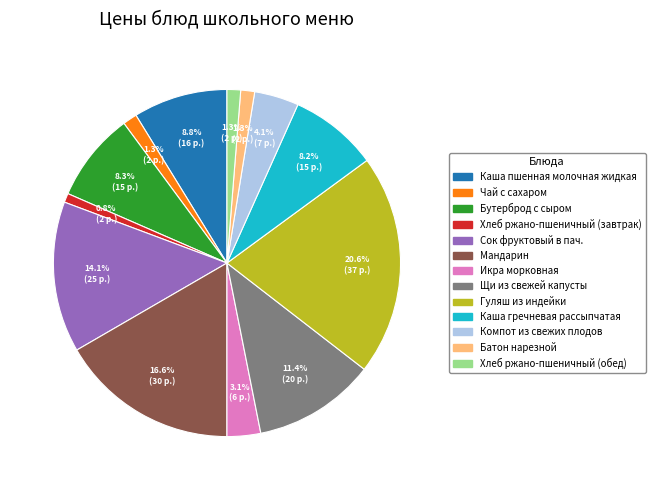

To the nearest percent, what is the average slice percentage?

8%